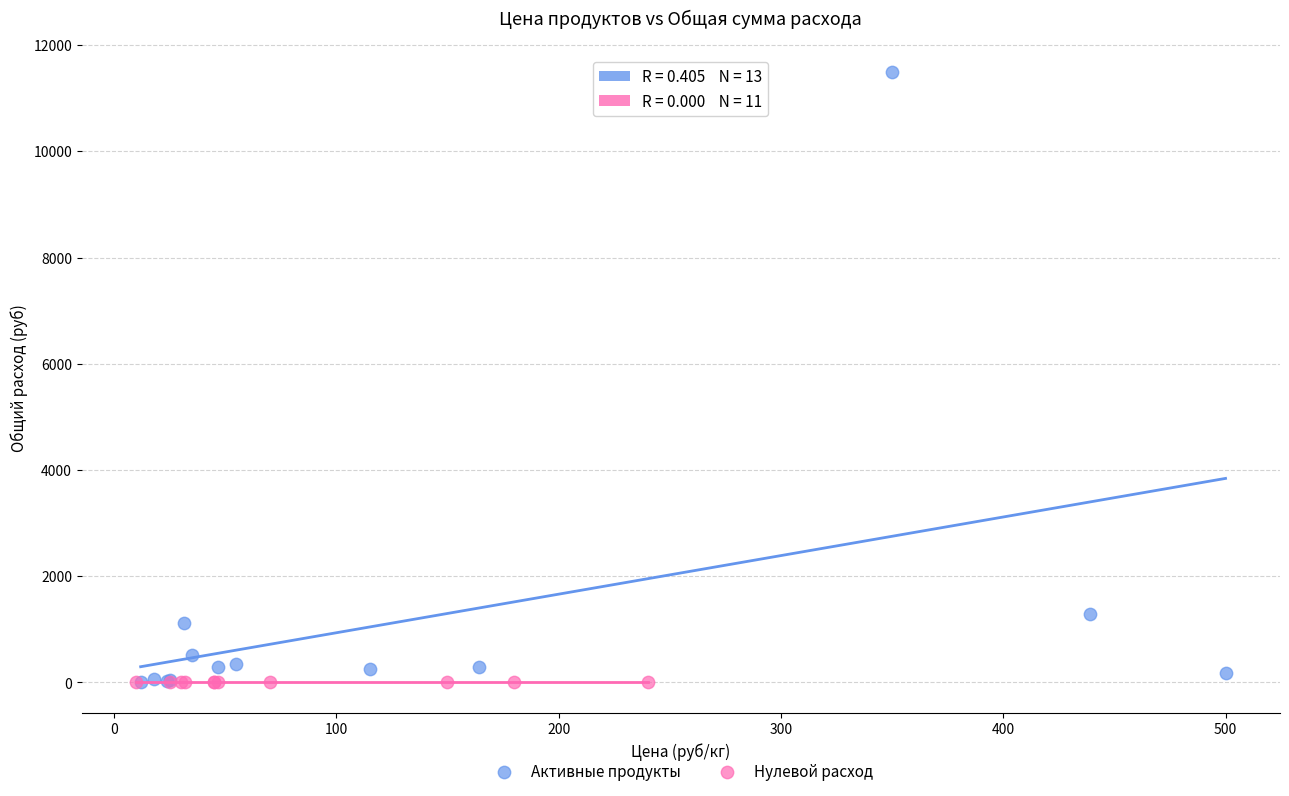

Which series reaches the maximum Y coordinate?

Активные продукты